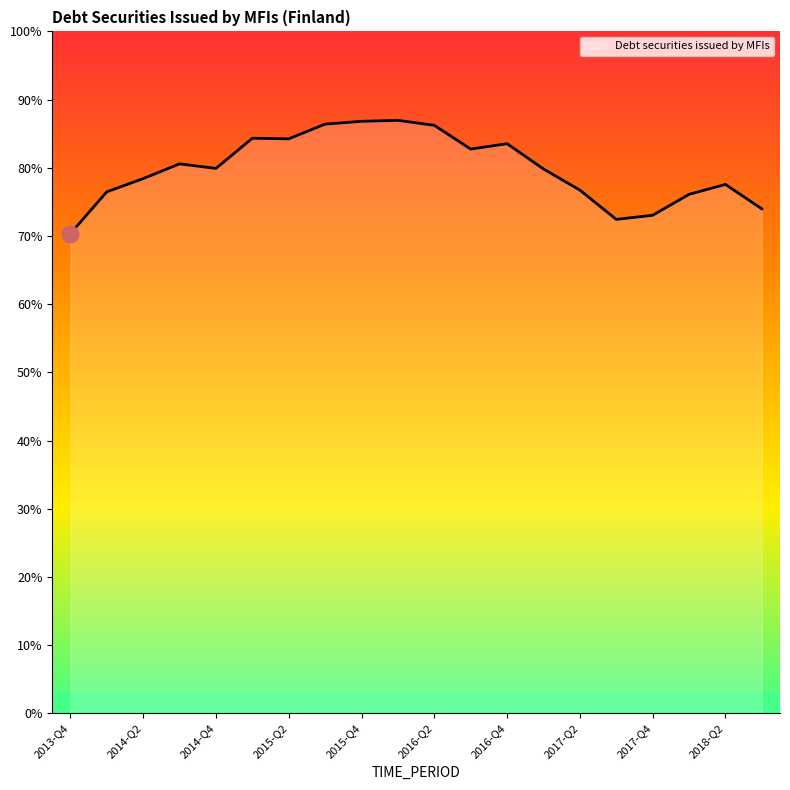

At which label does the data first exceed 66833?

2014-Q3